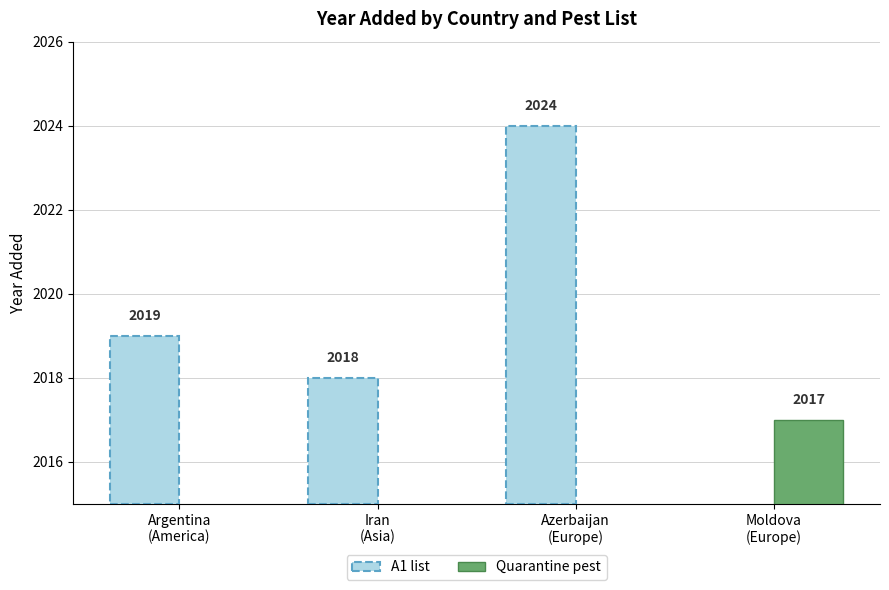

What is the difference between the maximum and minimum values?

7